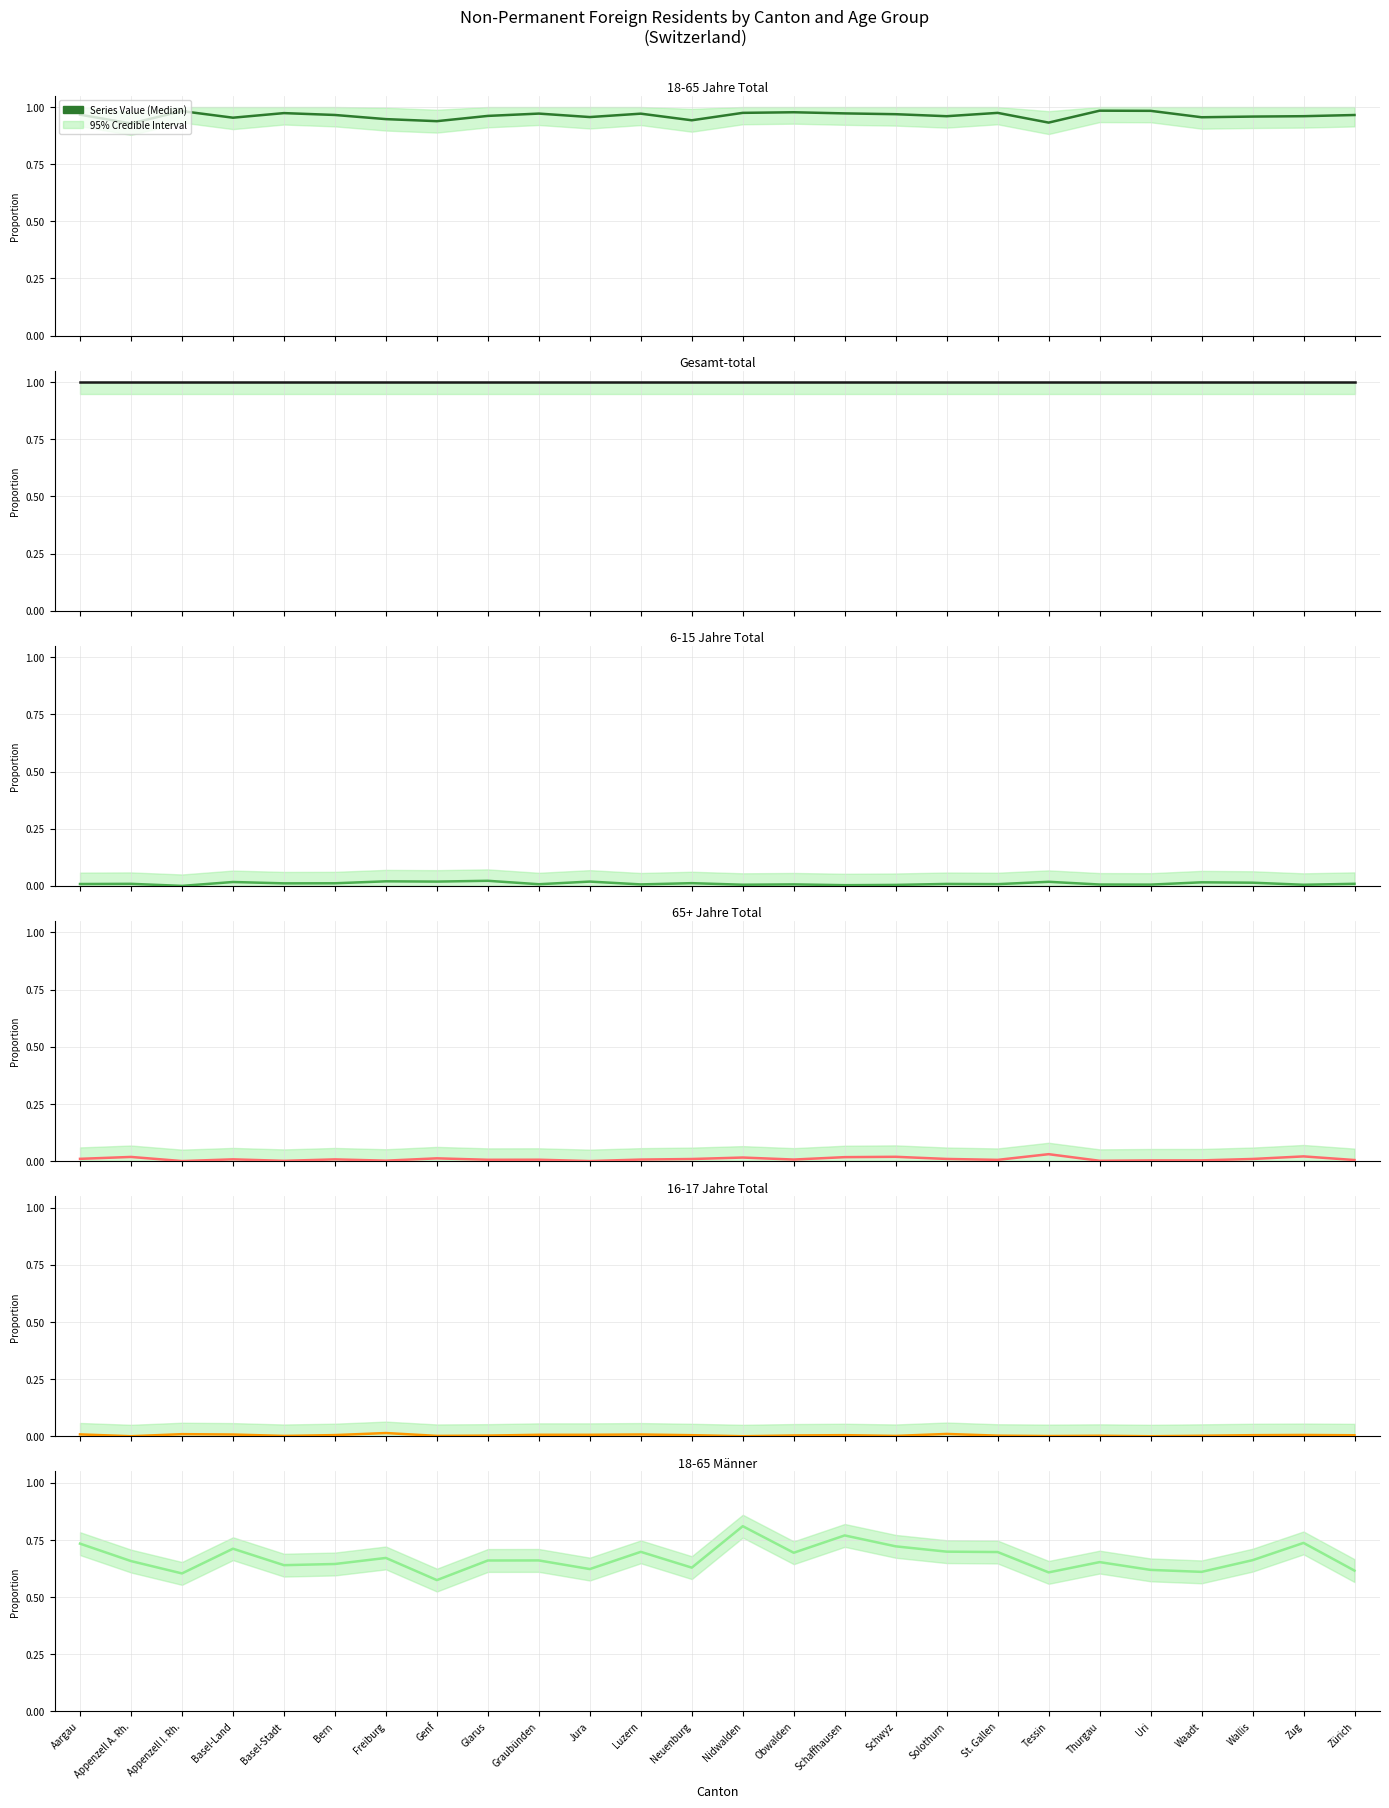

True or false: 6-15 Jahre Total and 18-65 Jahre Total intersect in this chart.

False